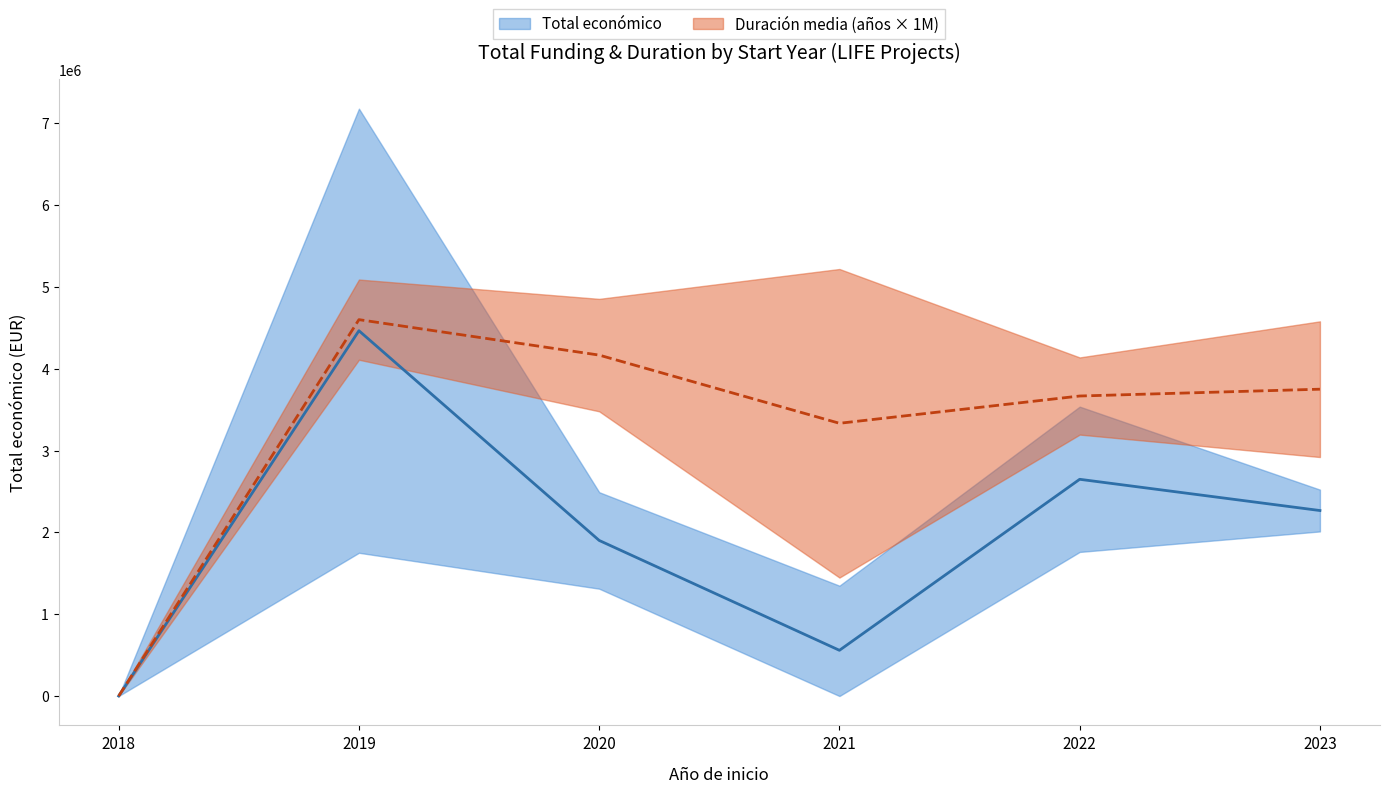

Rank the categories by Total económico value from lowest to highest.

2018, 2021, 2020, 2023, 2022, 2019